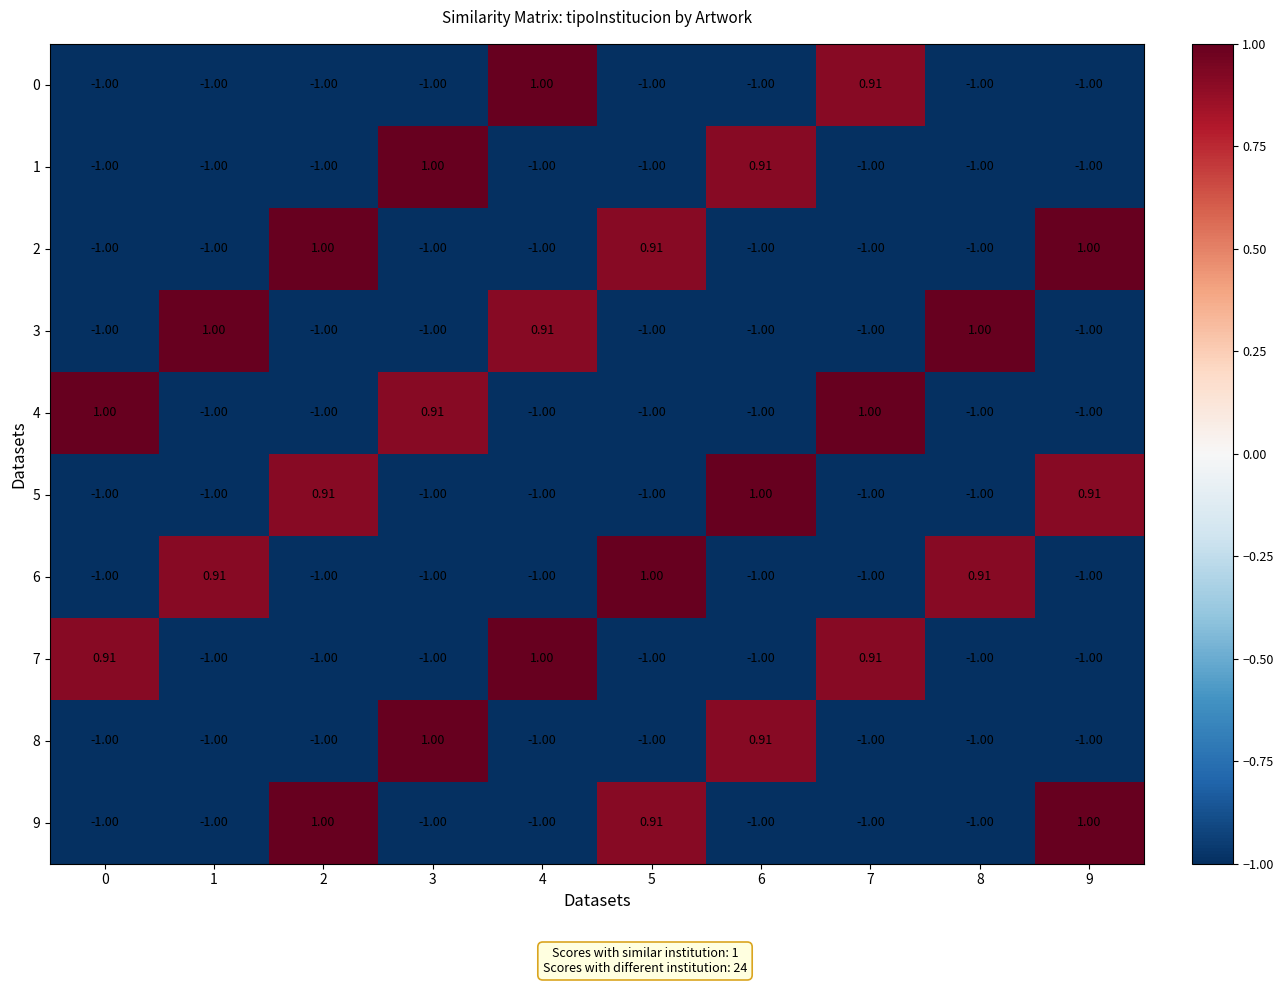

Is the value of 9 at 8 greater than the value of 3 at 8?

No